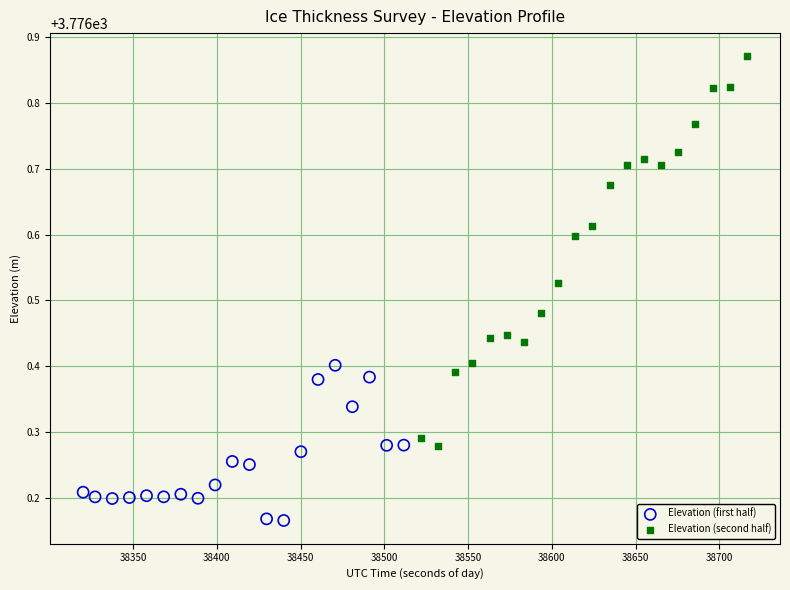

Which series reaches the minimum Y coordinate?

Elevation (first half)